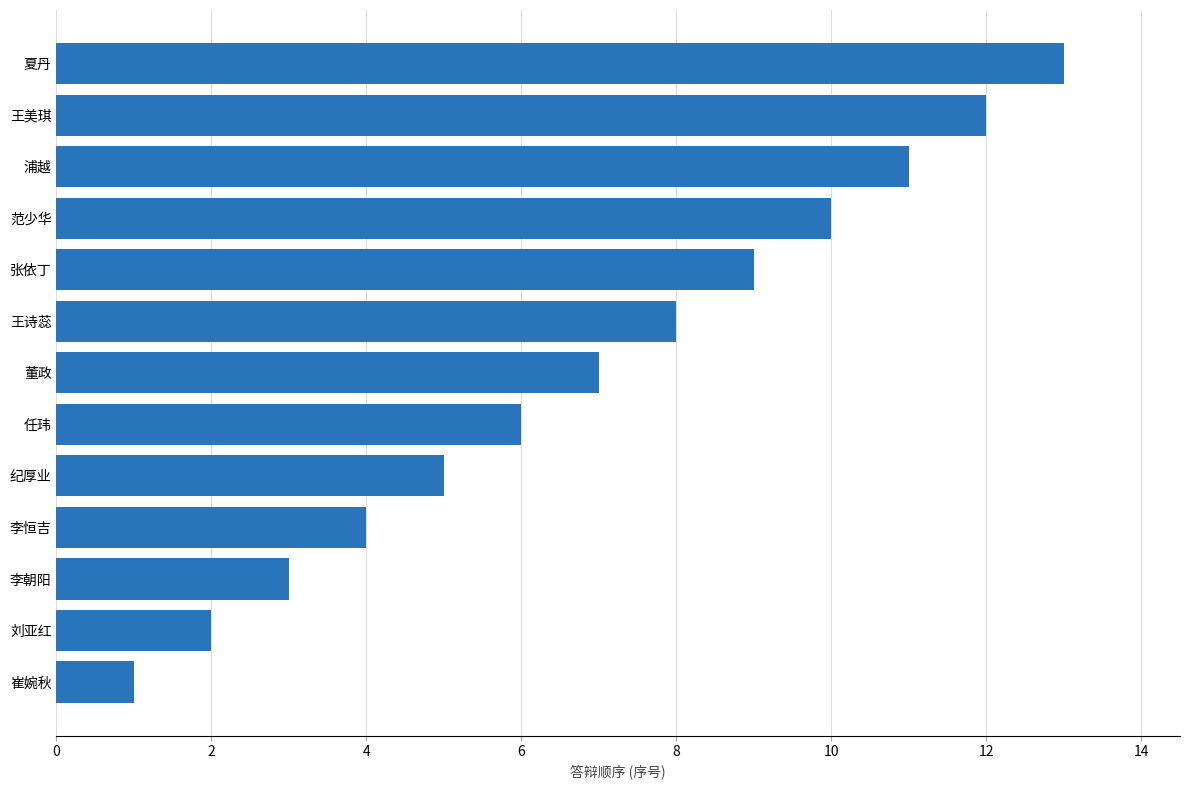

Rank the categories by value from lowest to highest.

崔婉秋, 刘亚红, 李朝阳, 李恒吉, 纪厚业, 任玮, 董政, 王诗蕊, 张依丁, 范少华, 浦越, 王美琪, 夏丹